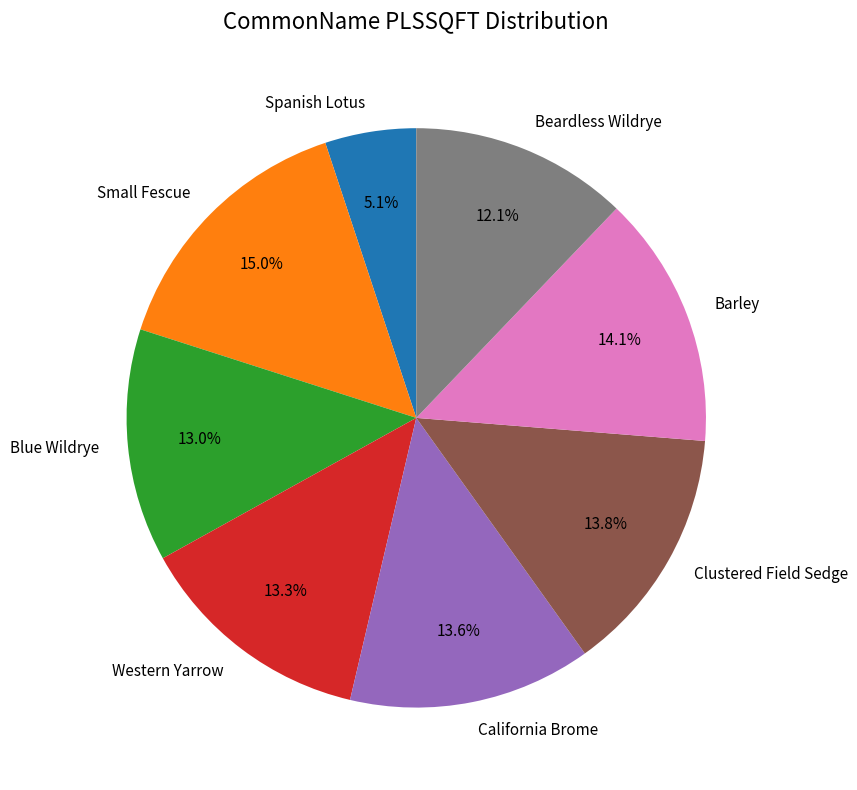

How many segments does this pie chart have?

8